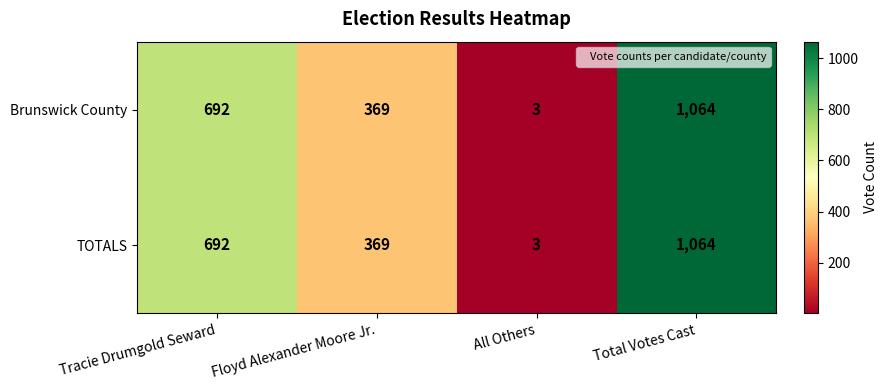

Reading left to right, what are all the values shown in this chart?

Brunswick County: 692	369	3	1064
TOTALS: 692	369	3	1064